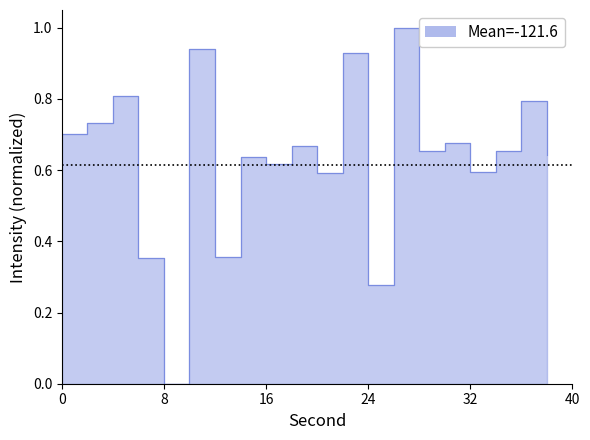

Does the chart have visible grid lines?

No